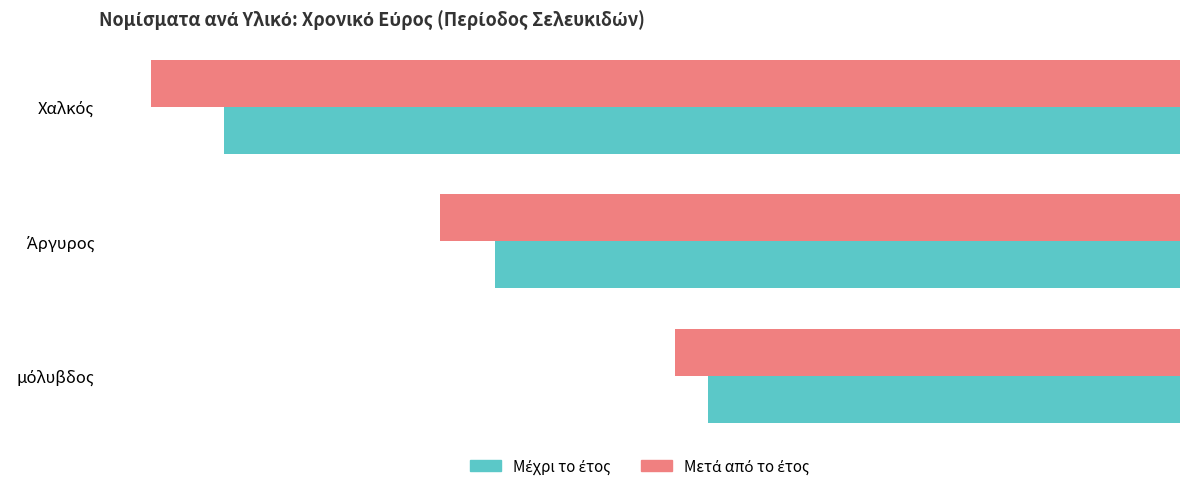

What is the minimum value shown in the chart?

-281